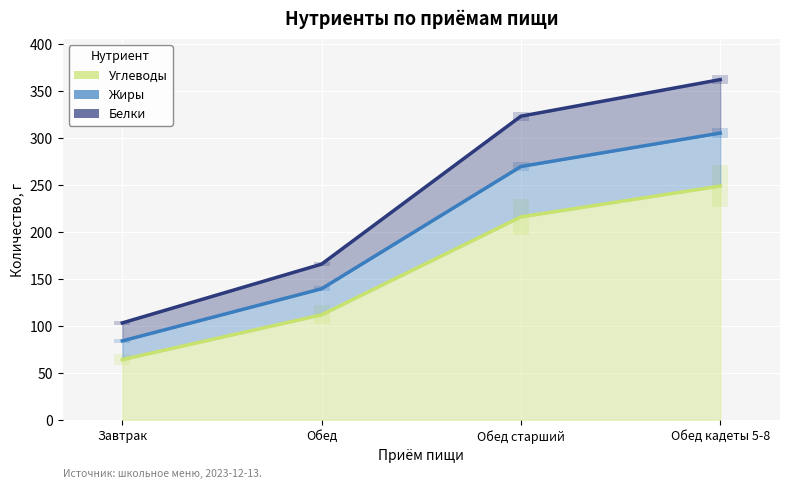

Rank the categories by Жиры value from highest to lowest.

Обед кадеты 5-8, Обед старший, Обед, Завтрак